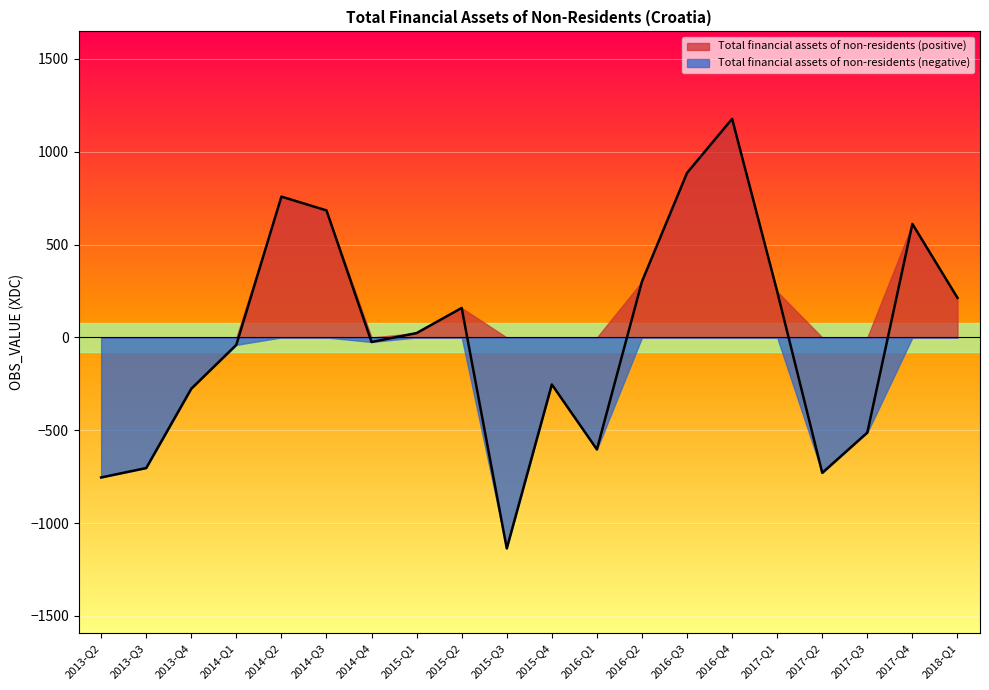

What is the difference between the values at 2016-Q4 and 2015-Q2?

1018.5